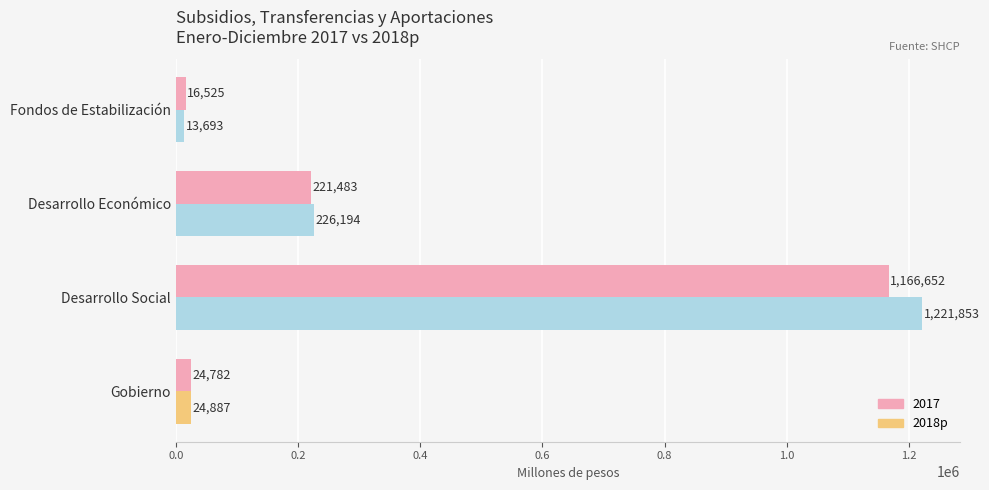

Which series has the widest spread of values?

2018p